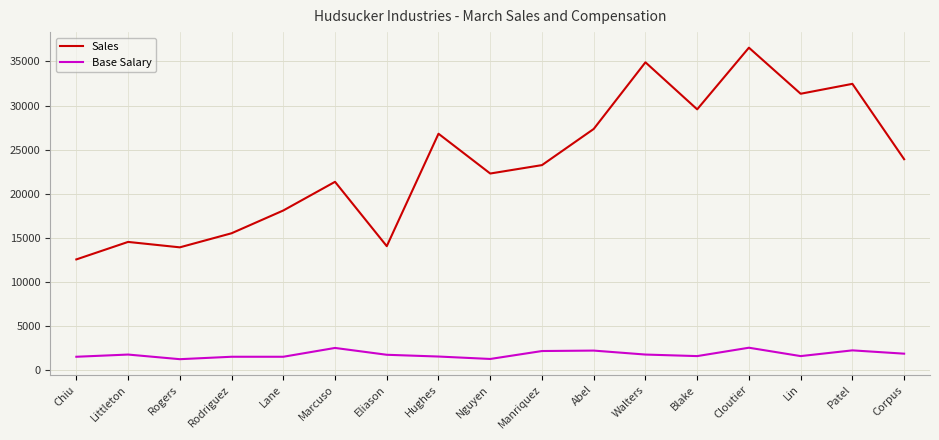

True or false: Base Salary has a value of 2225 at Patel.

True